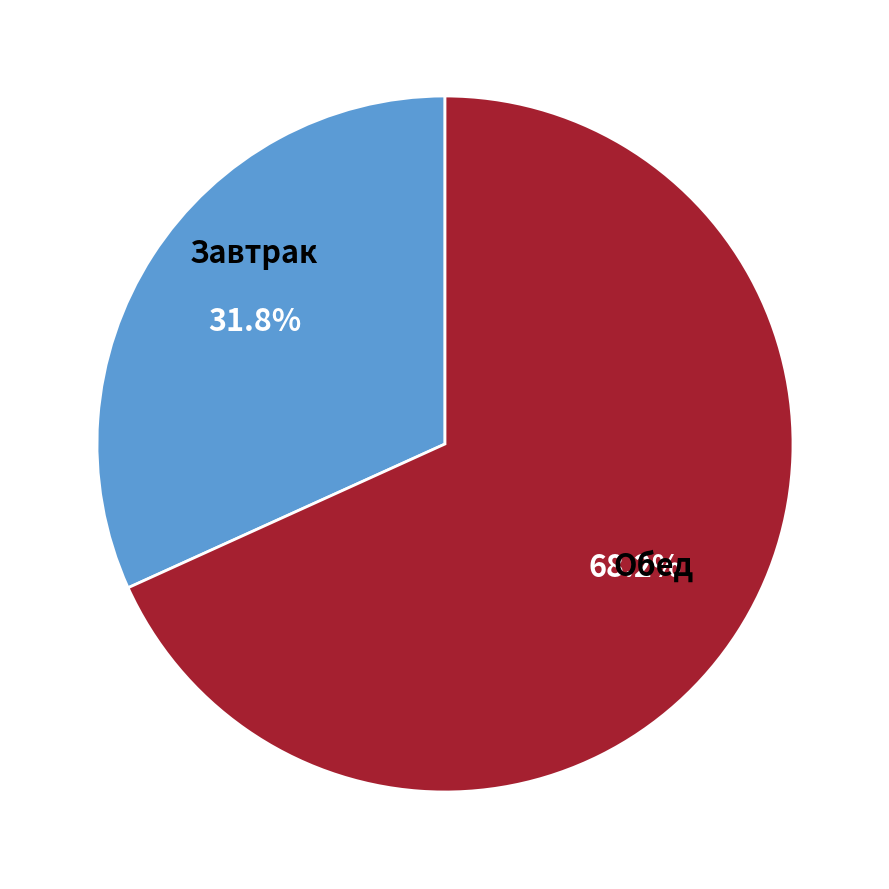

Is there a majority slice in this chart?

Yes